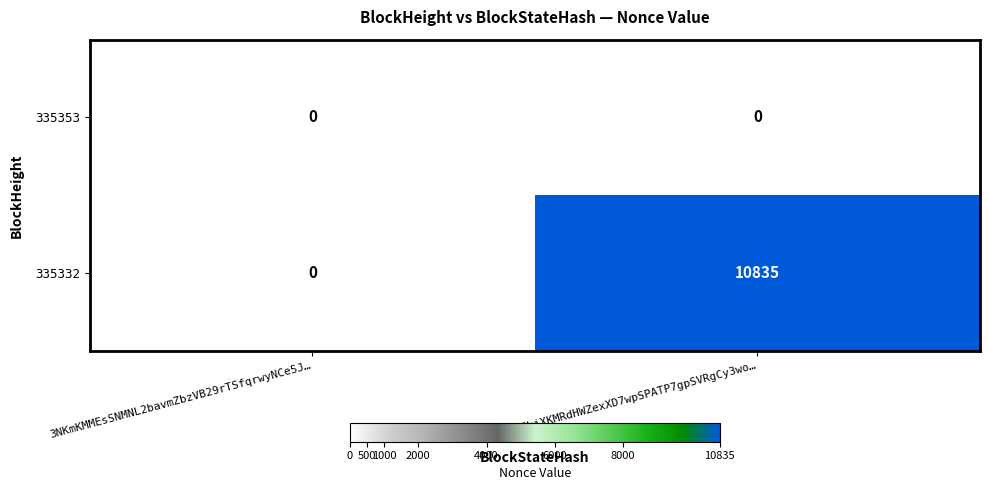

Which series has the widest spread of values?

335332